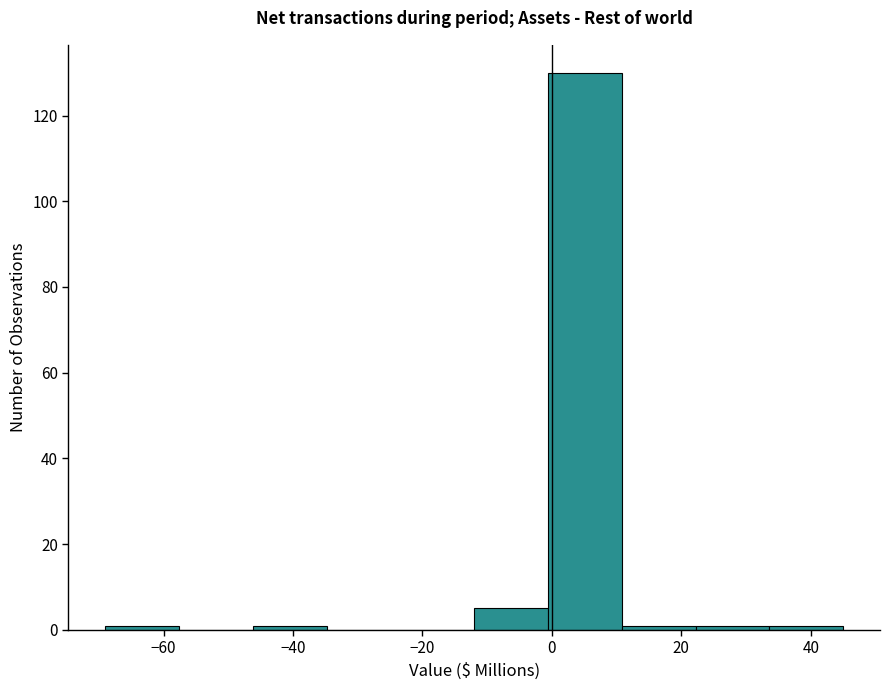

Reading left to right, list every bar in this chart as the range it spans on the x-axis followed by its height. Neither the bar edges nor the heights are printed on the chart, so give them approximately, as read against the axes.

-69.0 to -57.6: under 2
-57.6 to -46.2: 0
-46.2 to -34.8: under 2
-34.8 to -23.4: 0
-23.4 to -12.0: 0
-12.0 to -0.6: 6
-0.6 to 10.8: 130
10.8 to 22.2: under 2
22.2 to 33.6: under 2
33.6 to 45.0: under 2